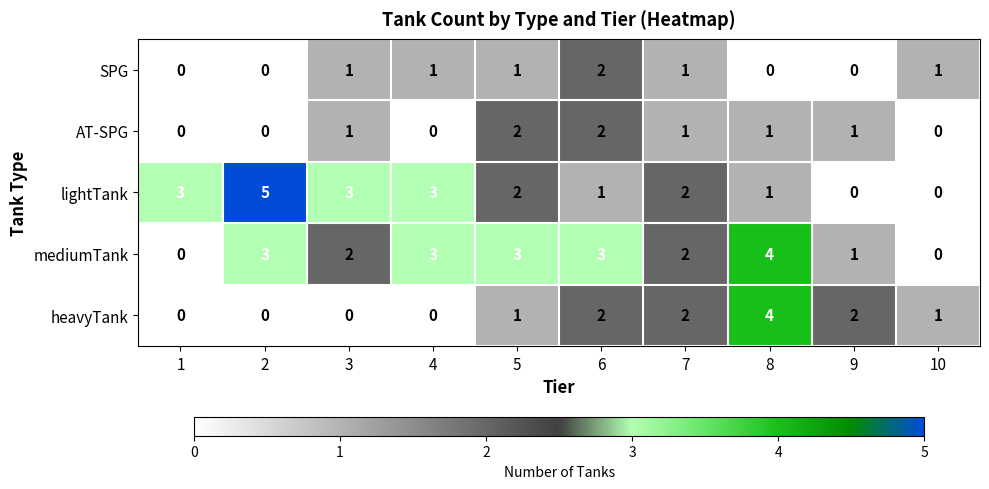

Count the lightTank values in the range 1 to 3.

7